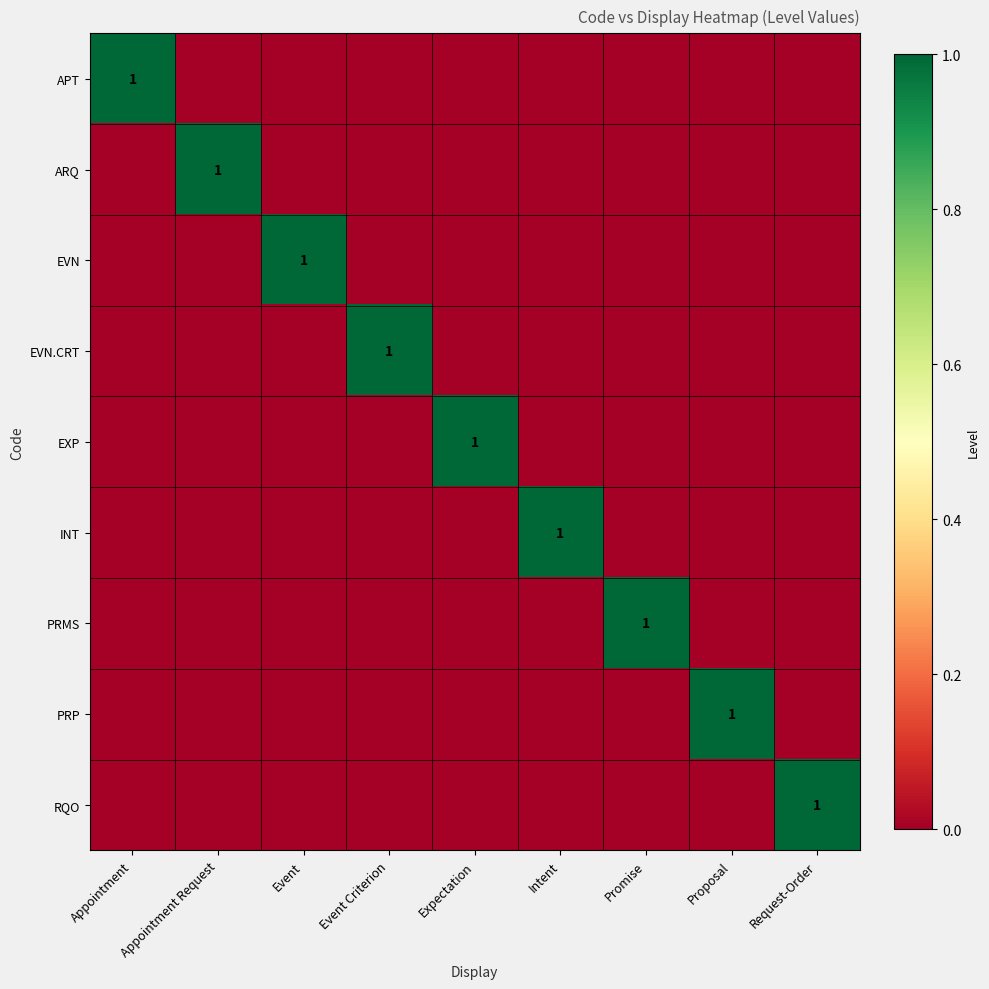

Is it true that RQO equals 1 at Request-Order?

True